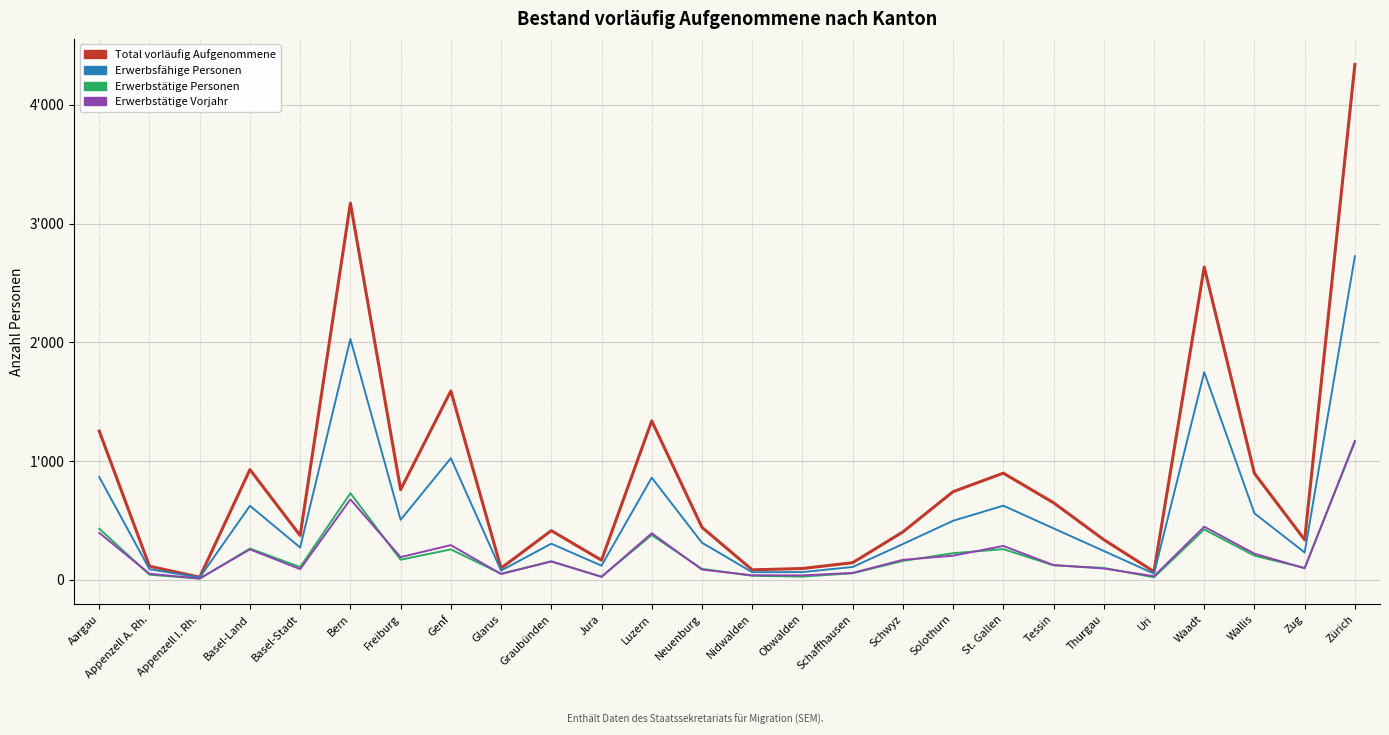

What position from the right is Zürich?

1